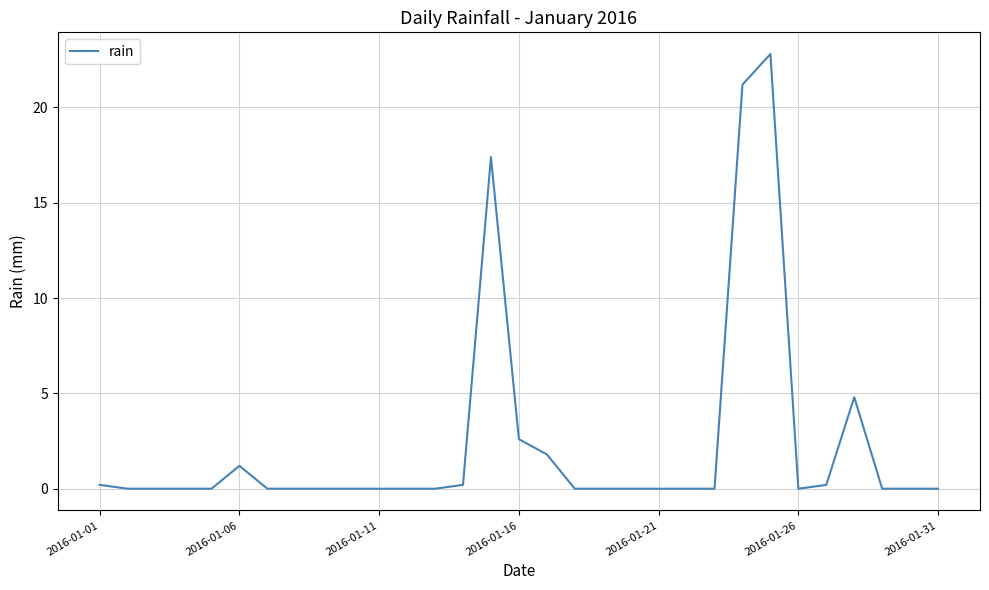

What is the difference between the maximum and minimum values?

22.8